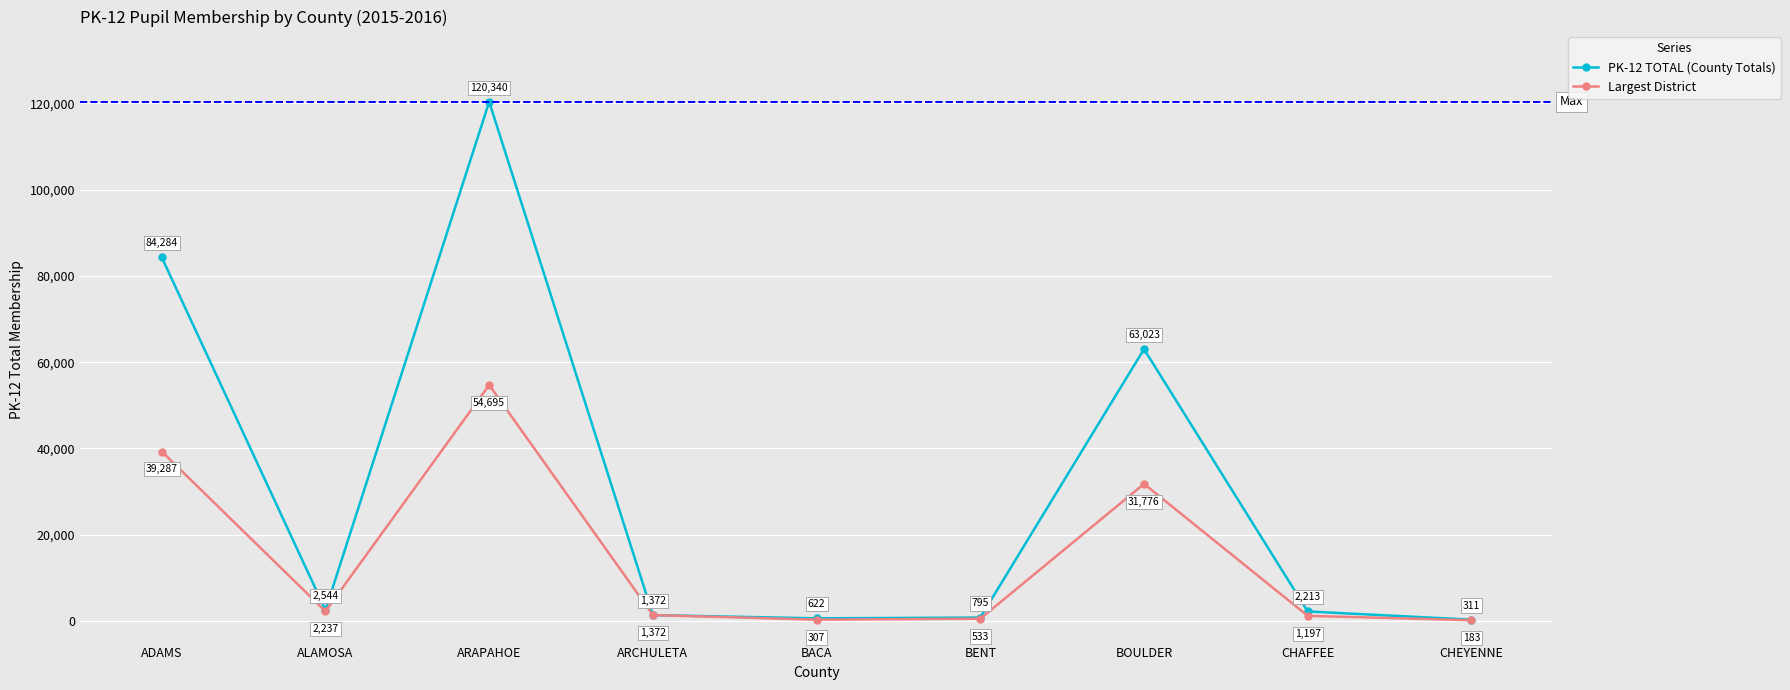

What position from the left is BOULDER?

7